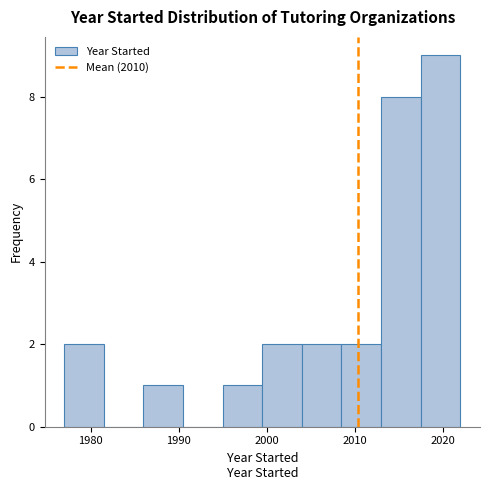

Reading left to right, transcribe this chart: for each bar, give the range it covers on the x-axis and its height. Neither the bar edges nor the heights are printed on the chart, so give them approximately, as read against the axes.

1977.0 to 1981.5: 2
1981.5 to 1986.0: 0
1986.0 to 1990.5: 1
1990.5 to 1995.0: 0
1995.0 to 1999.5: 1
1999.5 to 2004.0: 2
2004.0 to 2008.5: 2
2008.5 to 2013.0: 2
2013.0 to 2017.5: 8
2017.5 to 2022.0: 9